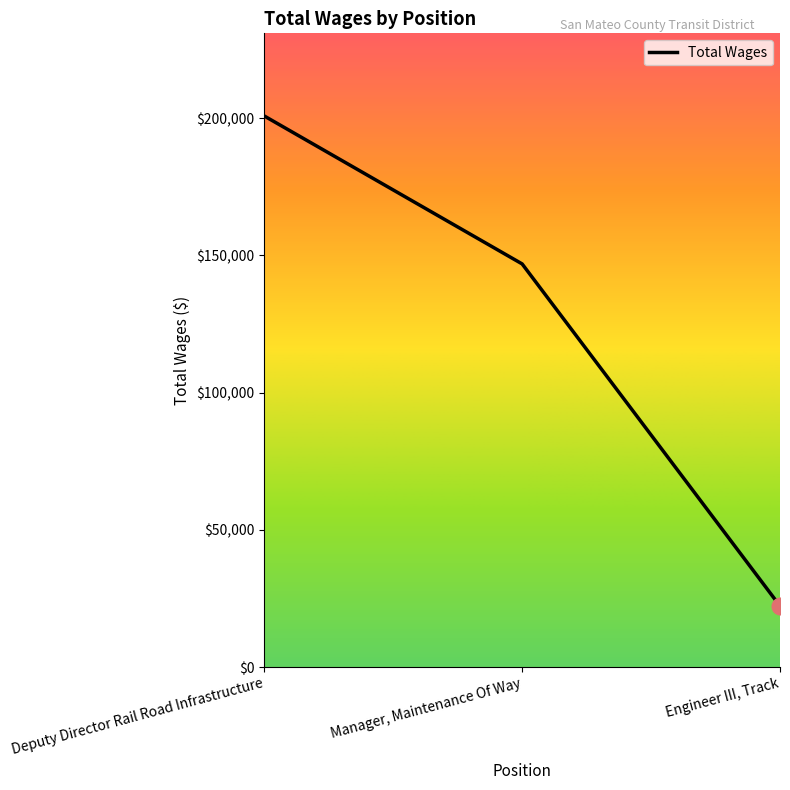

Rank the categories by value from lowest to highest.

Engineer III, Track, Manager, Maintenance Of Way, Deputy Director Rail Road Infrastructure